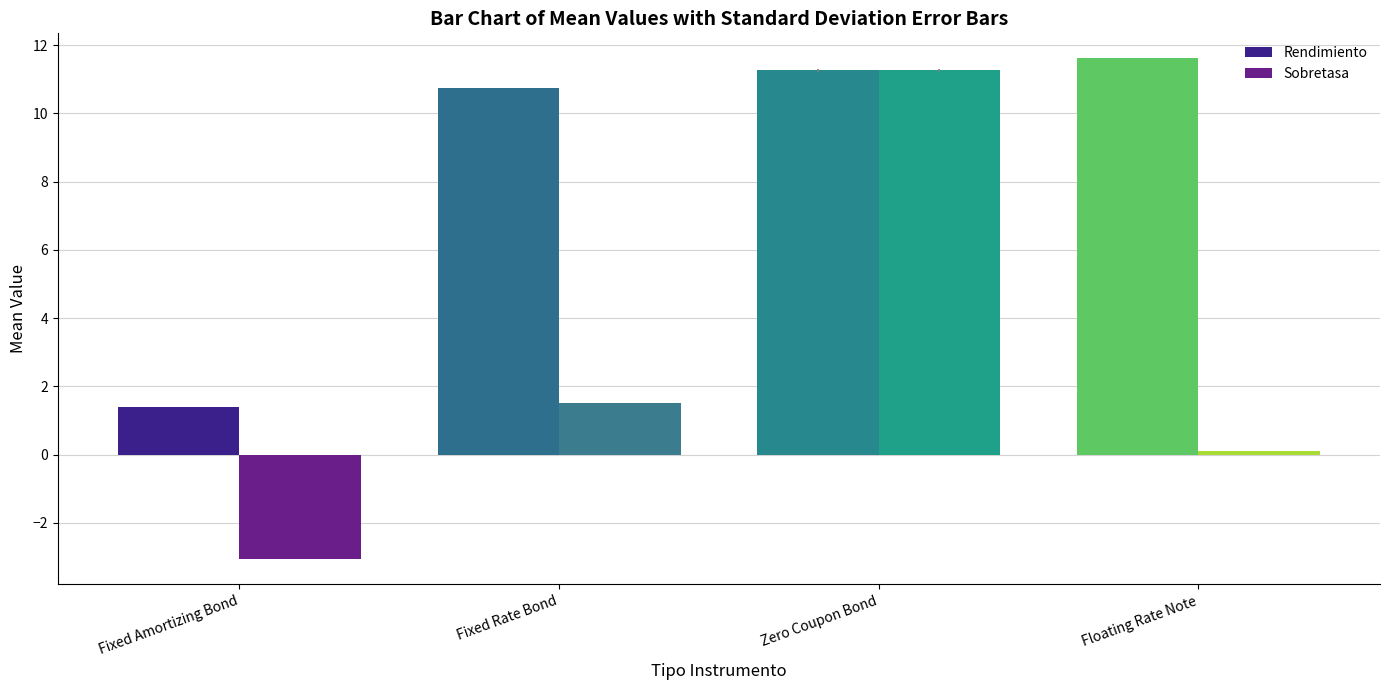

What is the difference between the maximum and second lowest values in the Sobretasa series?

11.1